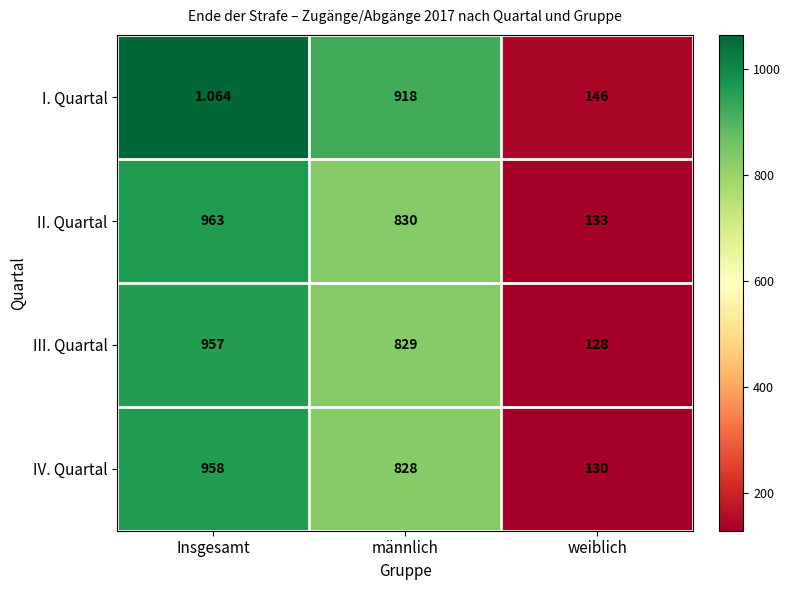

What is the maximum value shown in the chart?

963.0